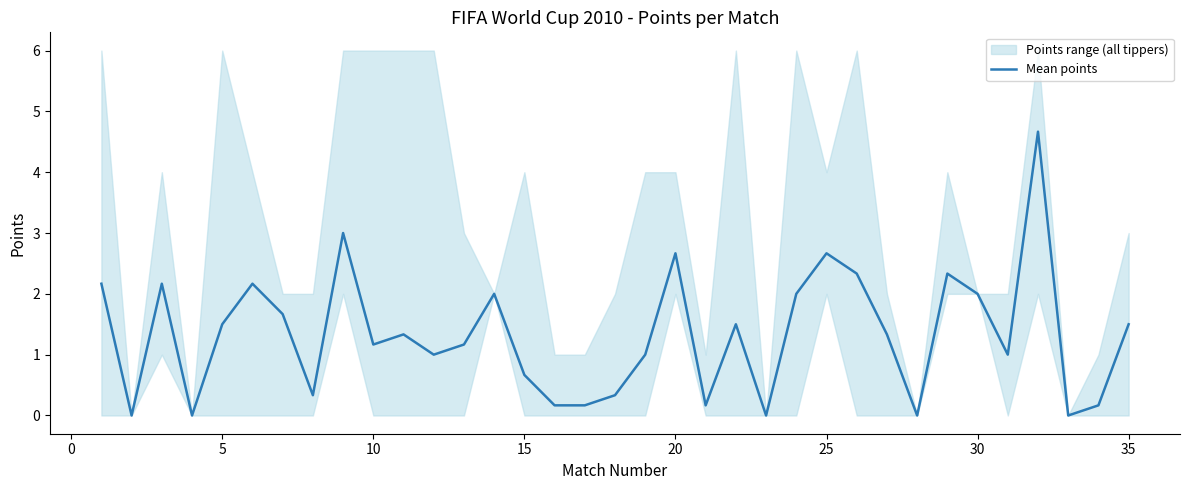

What is the average value?

1.3